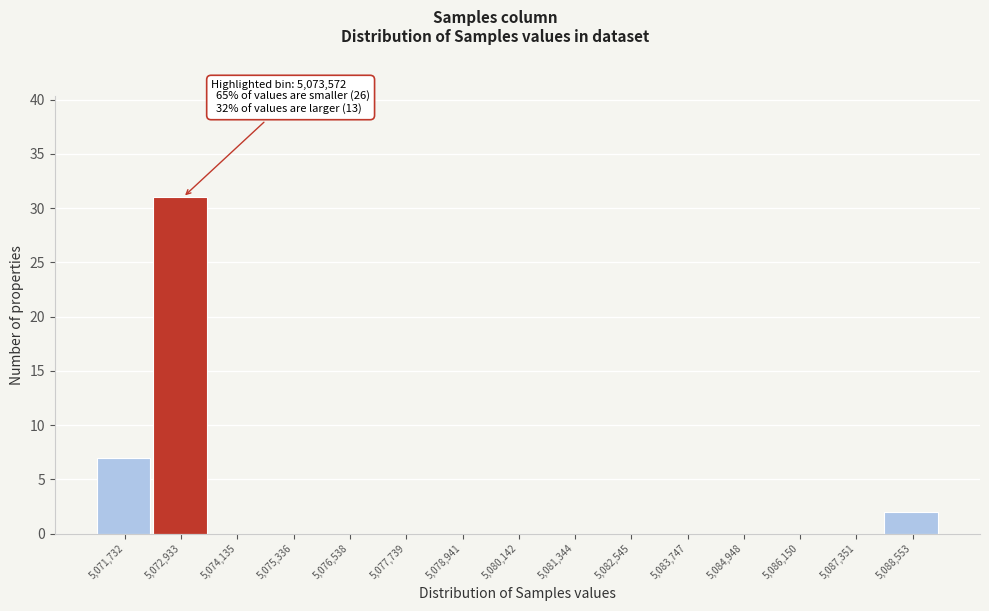

Reading right to left, transcribe all the data shown in this chart.

5,088,553=2	5,087,351=0	5,086,150=0	5,084,948=0	5,083,747=0	5,082,545=0	5,081,344=0	5,080,142=0	5,078,941=0	5,077,739=0	5,076,538=0	5,075,336=0	5,074,135=0	5,072,933=31	5,071,732=7